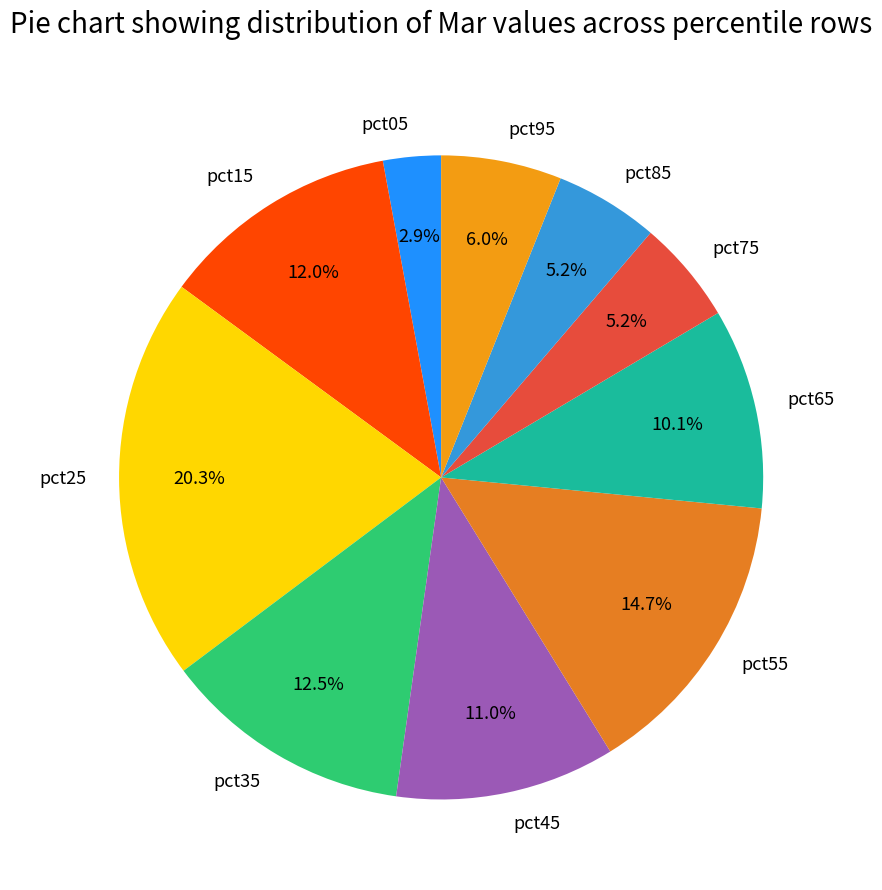

To the nearest percent, what portion does pct75 represent?

5%